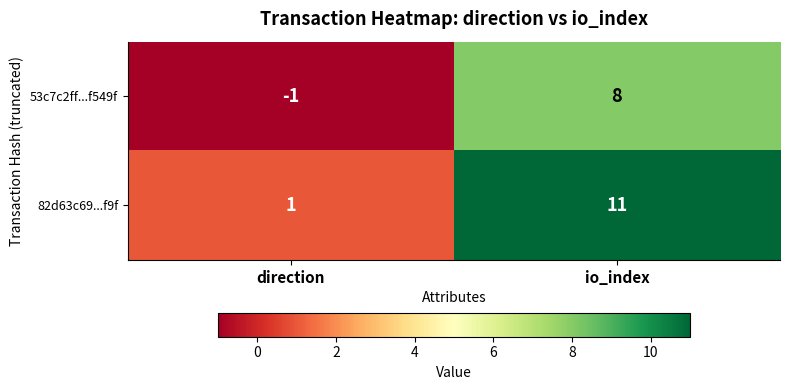

Which series has the widest spread of values?

82d63c69...f9f